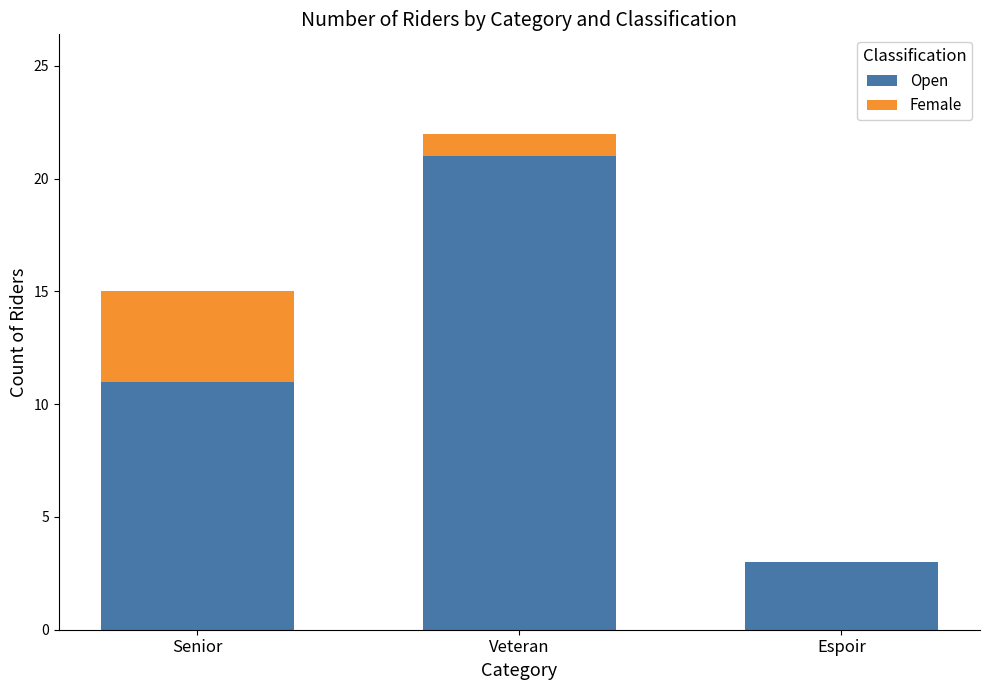

What is the sum of all Open values?

35